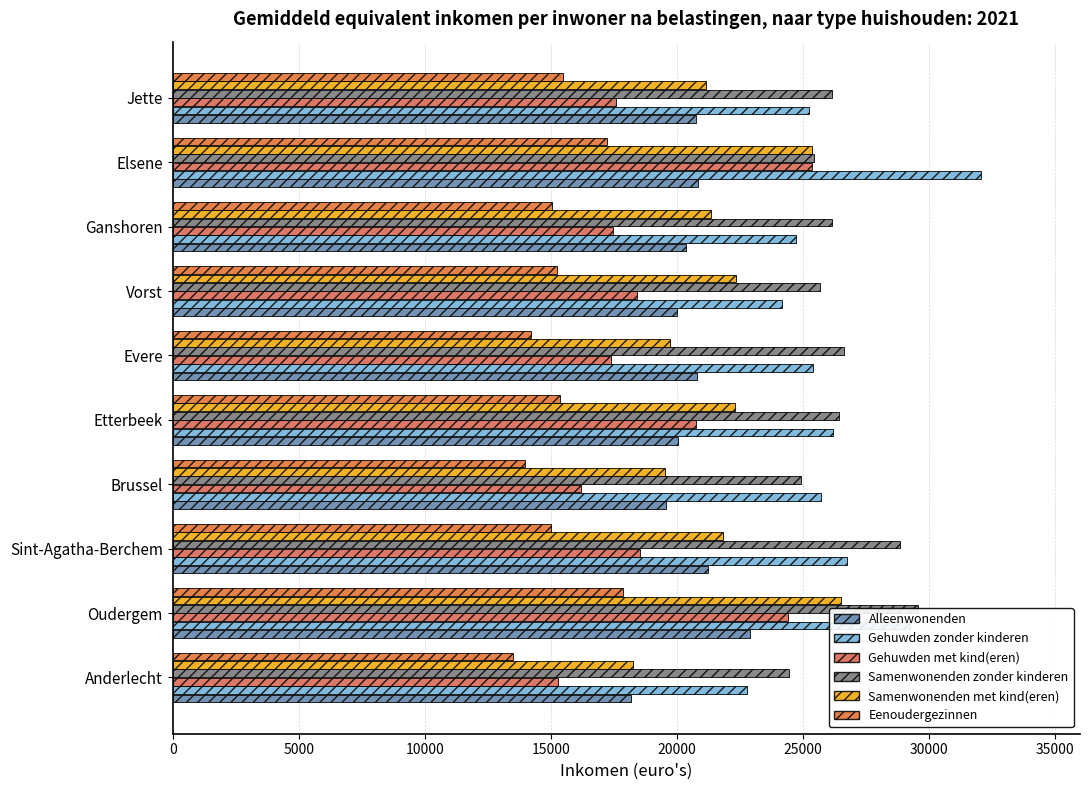

Reading right to left, extract all data points from this chart.

Alleenwonenden: 20776.5	20836.0	20360.3	20020.8	20810.0	20042.8	19556.5	21230.4	22907.5	18192.3
Gehuwden zonder kinderen: 25248.6	32074.2	24726.2	24185.1	25399.7	26212.3	25707.3	26745.3	29250.2	22806.2
Gehuwden met kind(eren): 17601.3	25385.8	17452.8	18436.7	17406.7	20773.8	16187.0	18542.0	24422.2	15276.4
Samenwonenden zonder kinderen: 26160.1	25440.3	26164.4	25702.2	26647.6	26451.0	24916.4	28875.7	29557.1	24464.5
Samenwonenden met kind(eren): 21155.6	25376.4	21360.1	22349.3	19746.5	22304.1	19540.2	21819.0	26515.5	18257.2
Eenoudergezinnen: 15504.1	17251.2	15066.3	15229.0	14215.3	15362.6	13986.1	15024.1	17866.4	13504.4